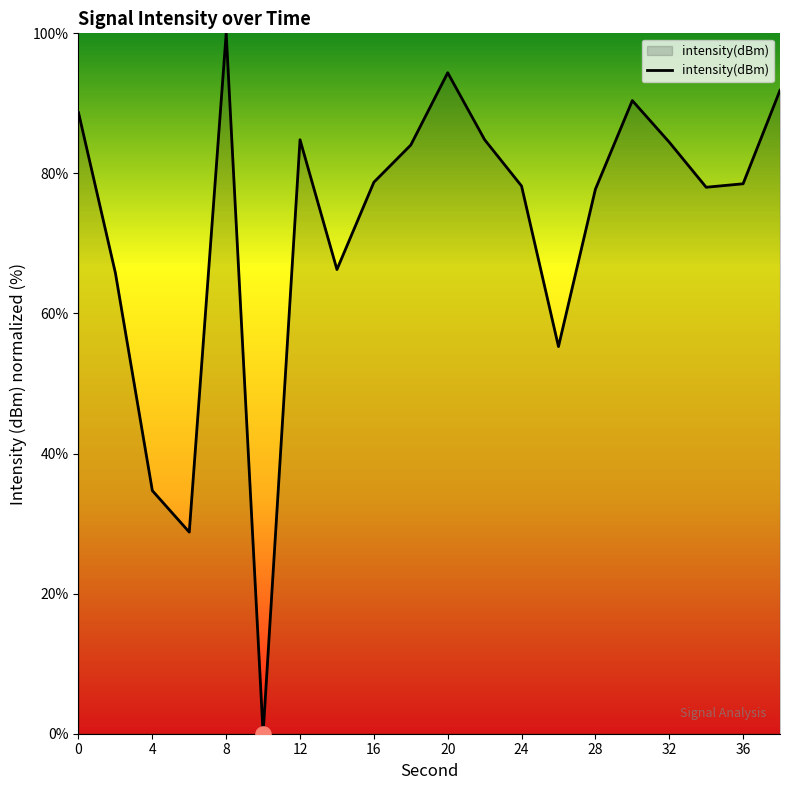

What is the greatest value displayed?

100.0